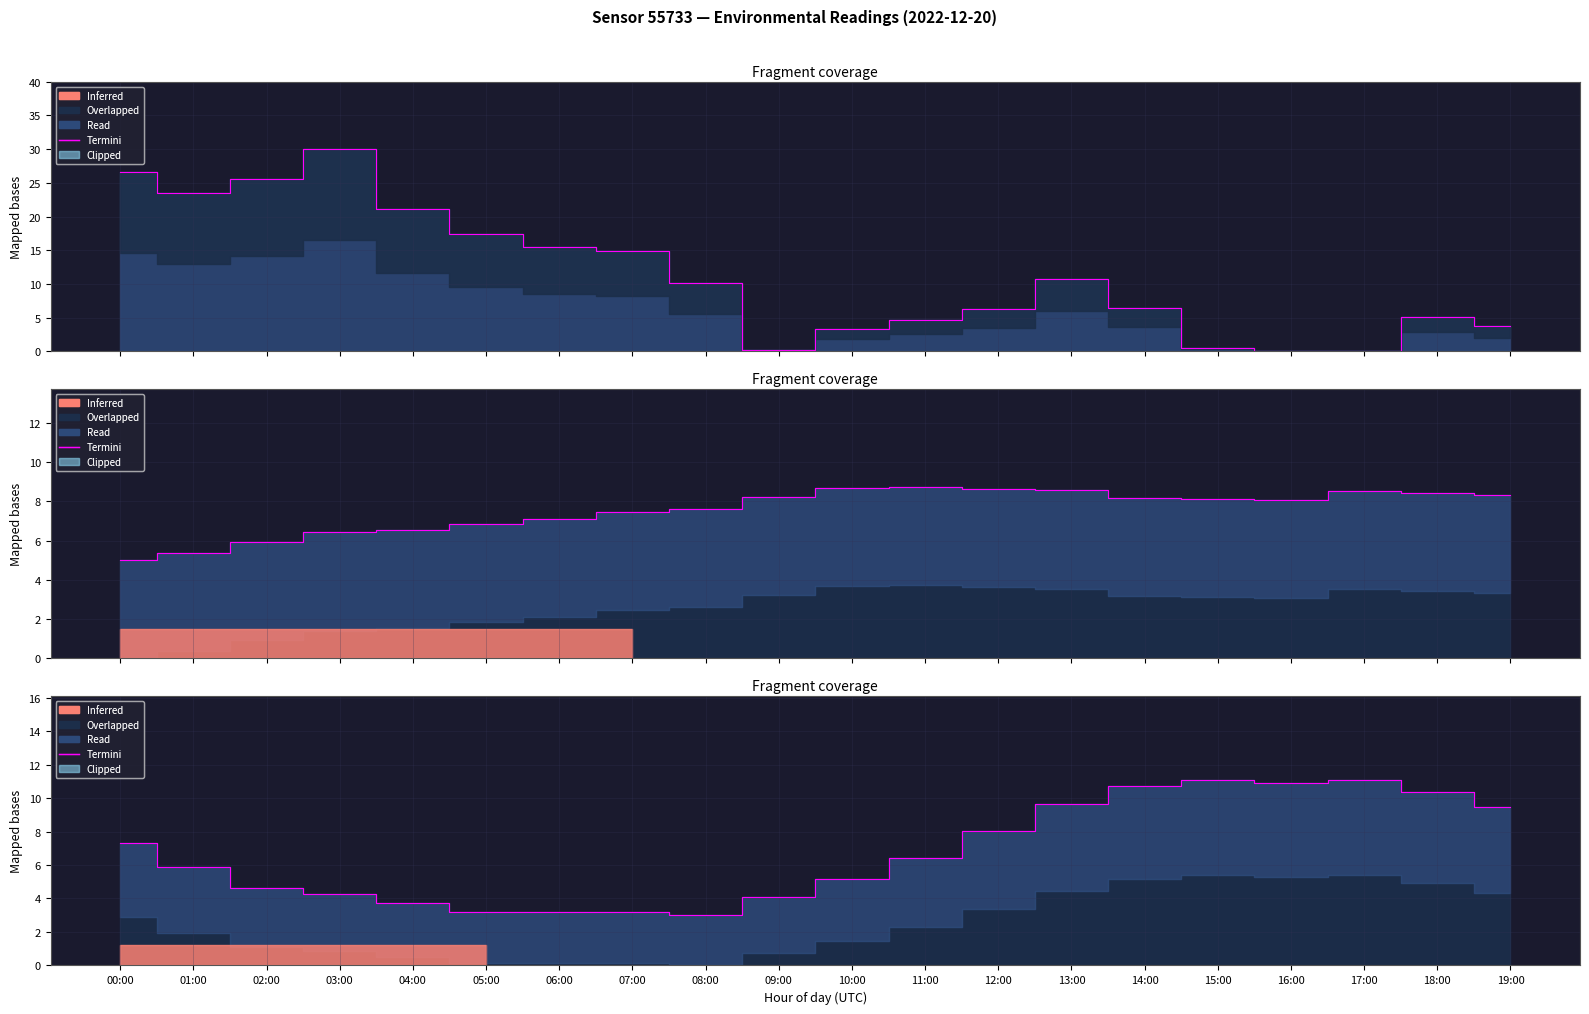

True or false: there are more than 2 points higher than both neighbors.

False